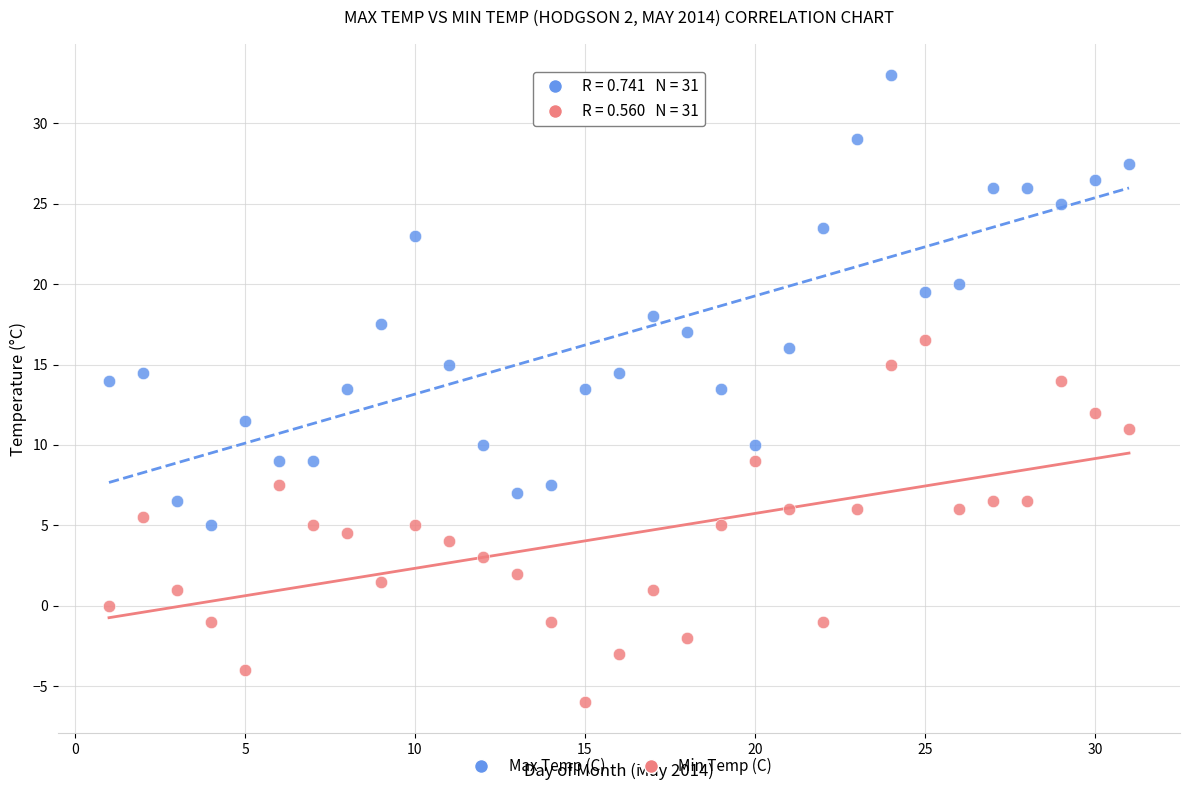

What are all the series names shown in the legend?

Max Temp (C), Min Temp (C)